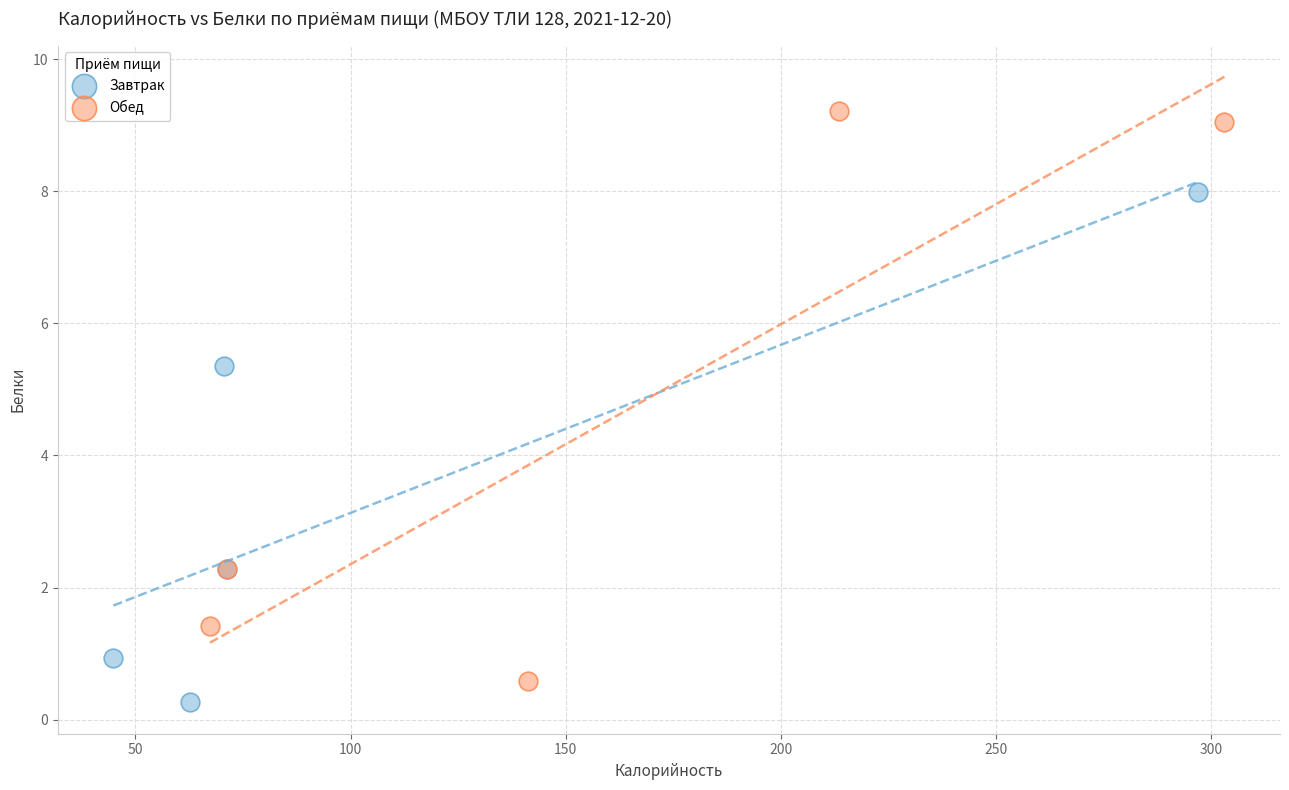

Which series reaches the maximum Y coordinate?

Обед